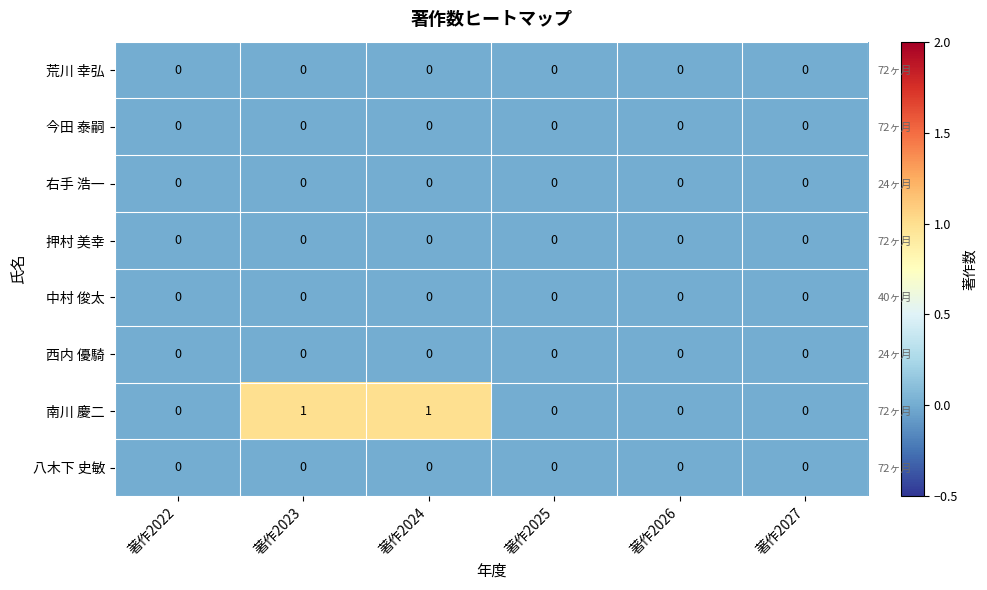

Rank the categories by 西内 優騎 value from highest to lowest.

著作2022, 著作2023, 著作2024, 著作2025, 著作2026, 著作2027